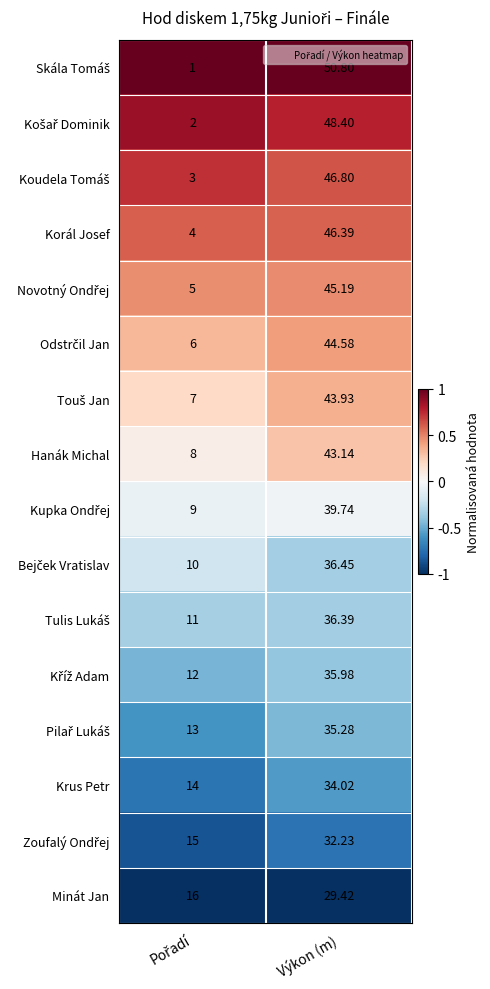

At which category does the chart reach its peak across all series?

Výkon (m)